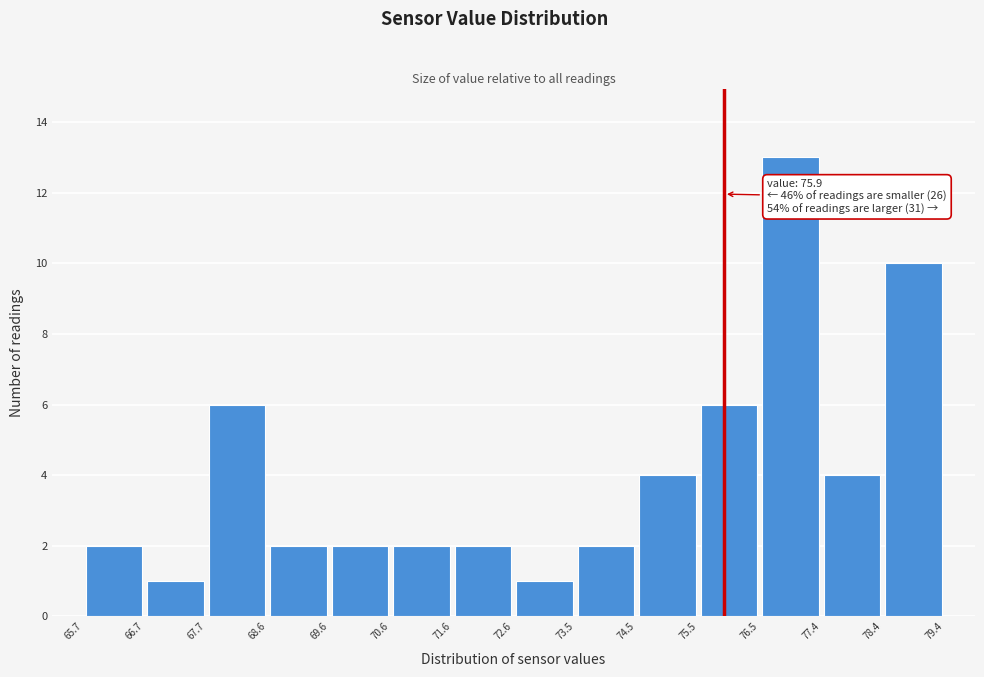

Over which range of the x-axis is the bar tallest?

76.5 to 77.4